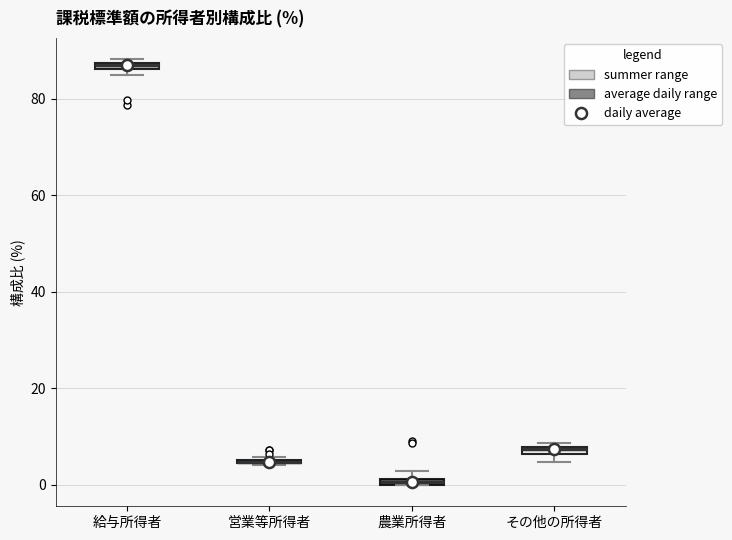

Where is the upper edge of the box for 給与所得者 on the y-axis? The values are not printed on the chart, so give them approximately, as read against the axis.

88